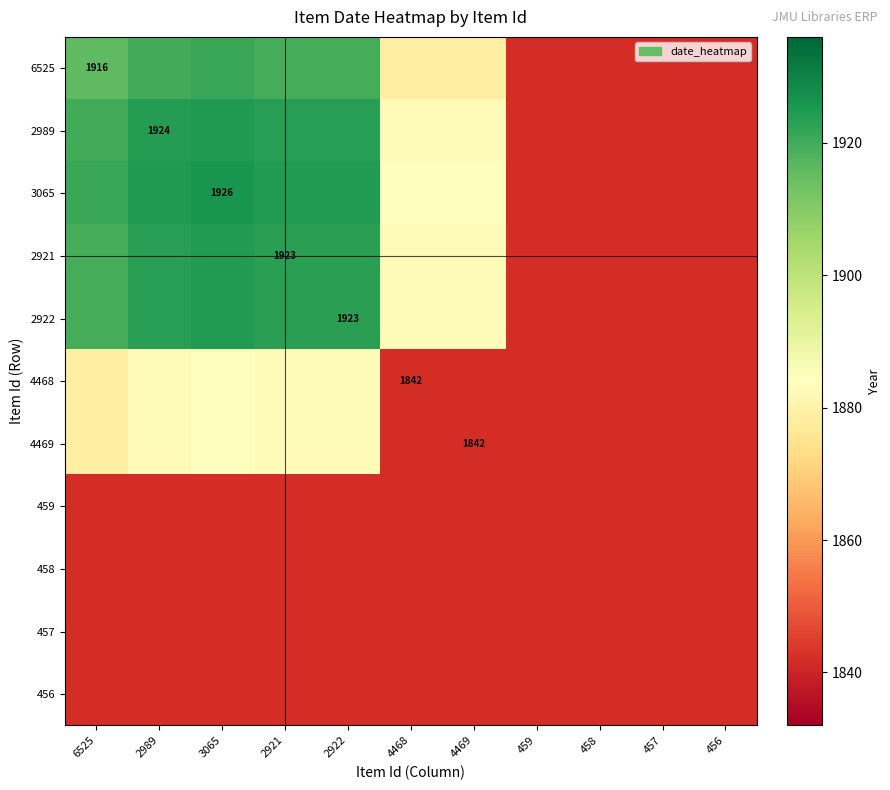

Count the number of data series in this chart.

11